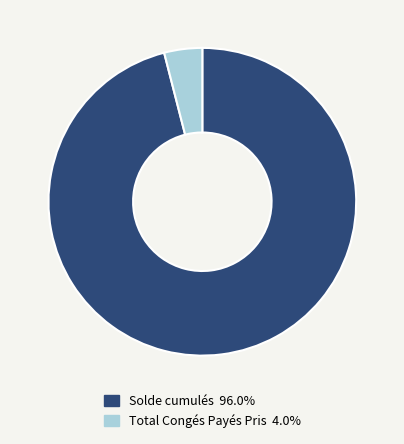

Rank the categories by value from lowest to highest.

Total Congés Payés Pris, Solde cumulés